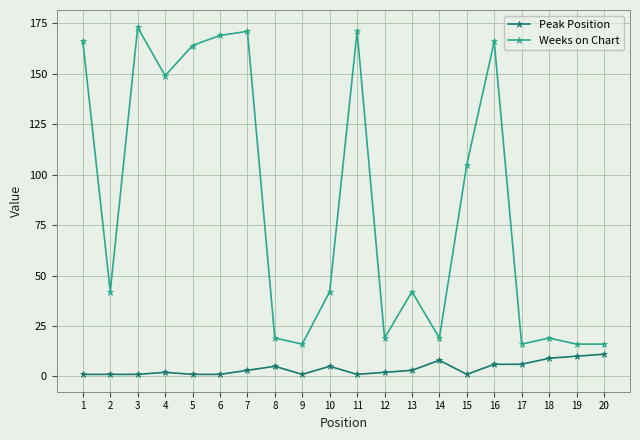

Where is the first local maximum for Weeks on Chart?

3